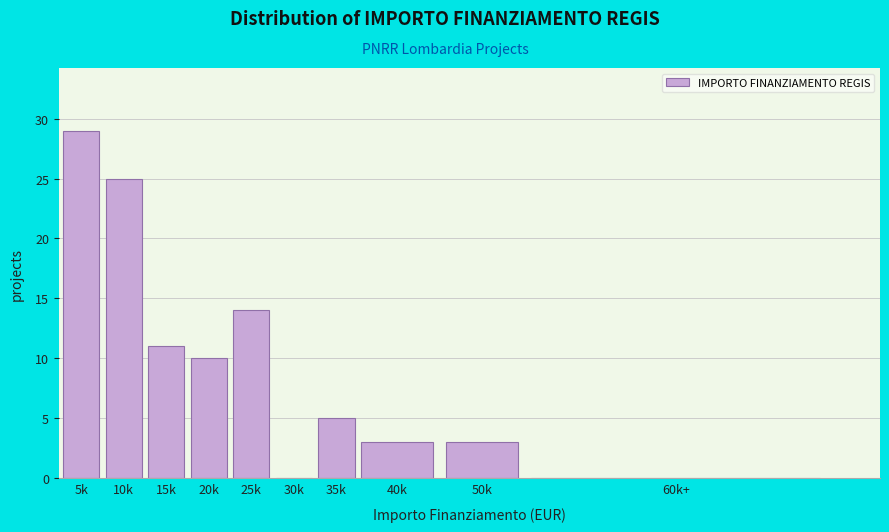

Reading right to left, extract all data points from this chart.

60k+=0	50k=3	40k=3	35k=5	30k=0	25k=14	20k=10	15k=11	10k=25	5k=29